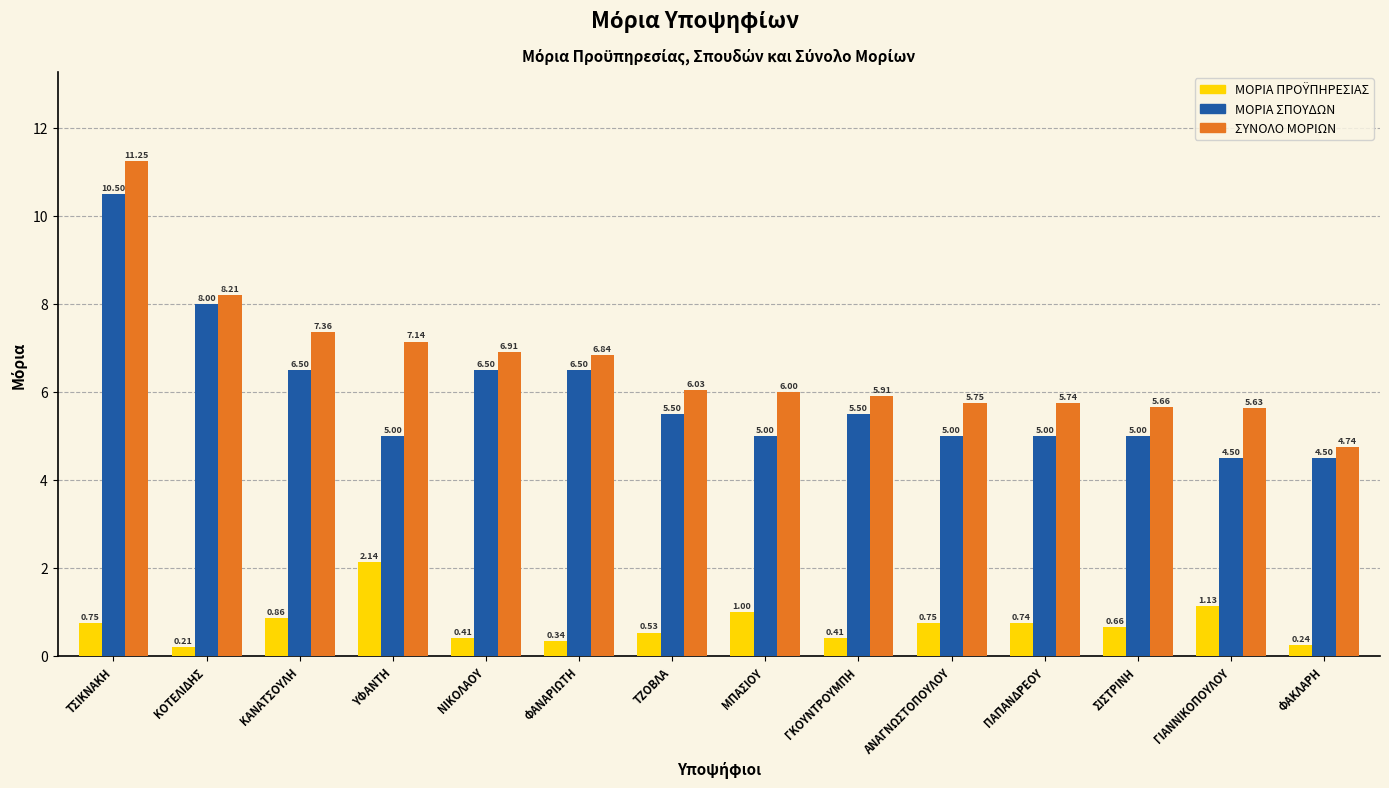

What is the spread (max minus min) of values at ΑΝΑΓΝΩΣΤΟΠΟΥΛΟΥ?

5.0